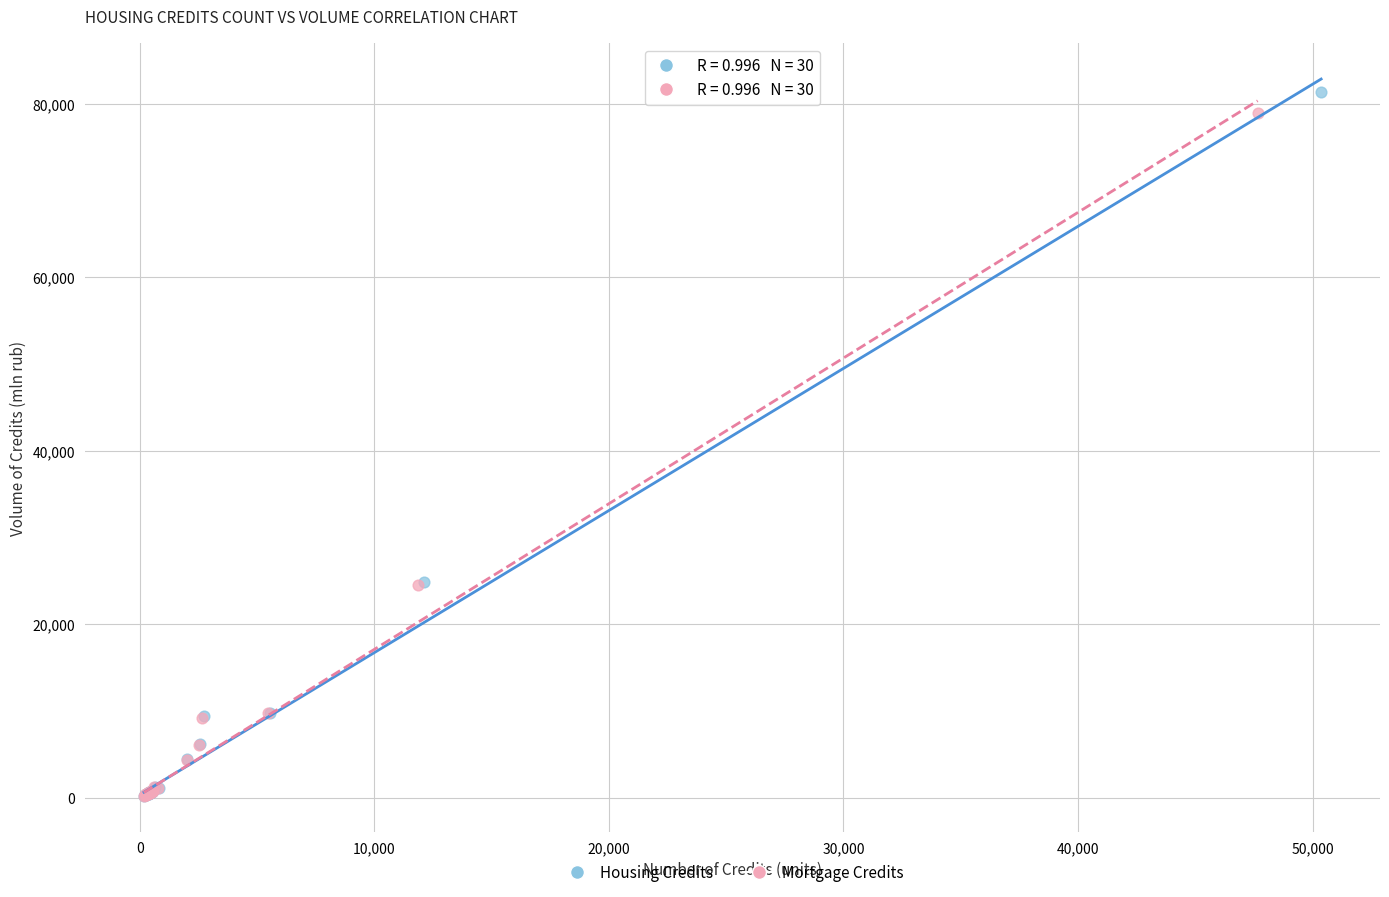

What are all the series names shown in the legend?

Housing Credits, Mortgage Credits